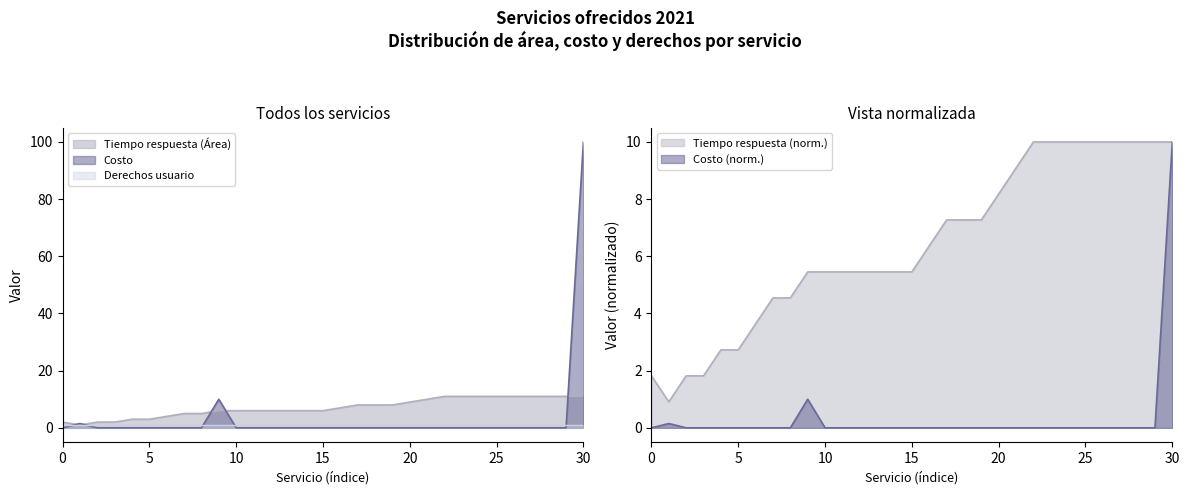

At how many categories does at least one series exceed 67?

1